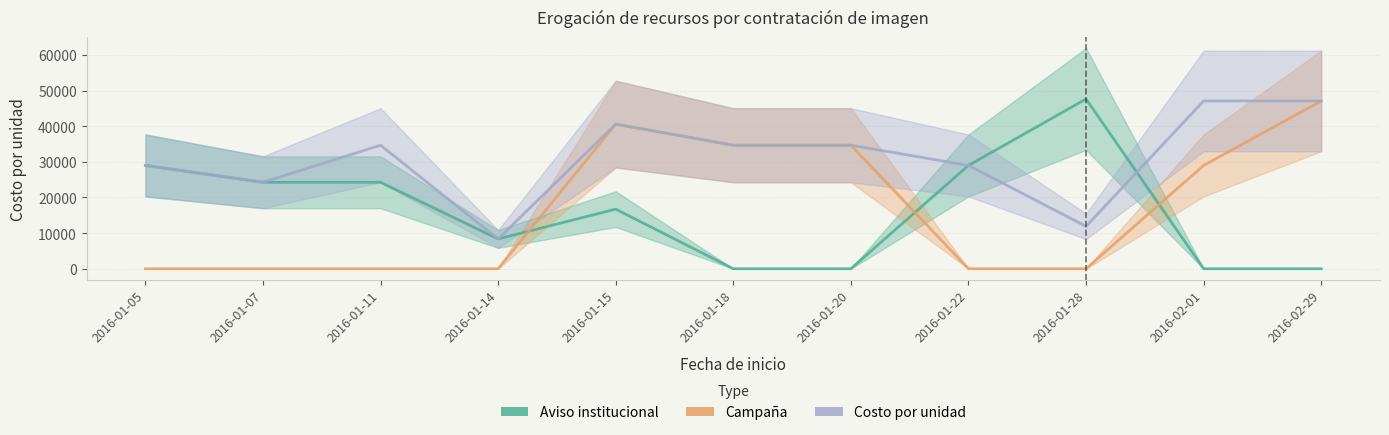

At 2016-01-22, list the series in order from smallest to largest.

Campaña, Aviso institucional, Costo por unidad